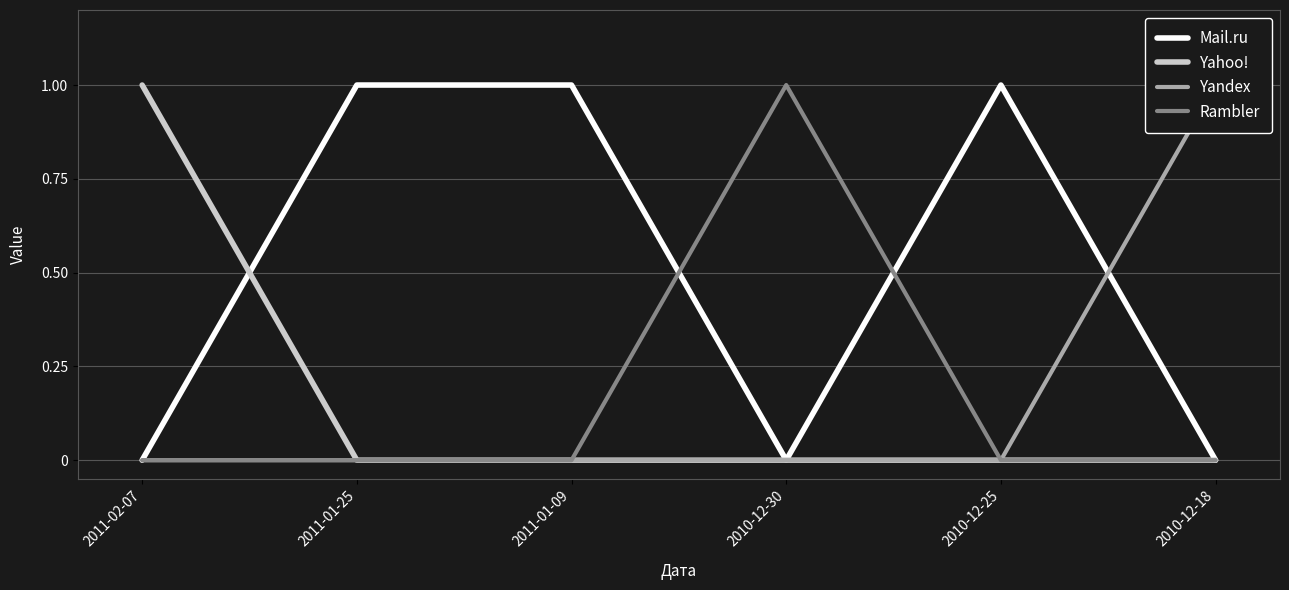

At how many categories does at least one series exceed 0?

6